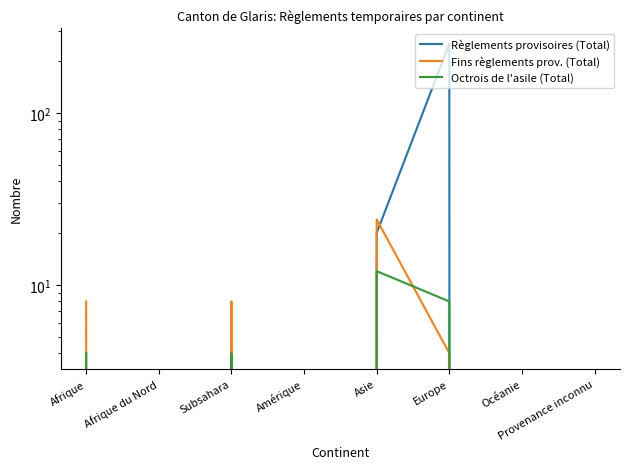

How many interior local valleys does the Fins règlements prov. (Total) series have?

2